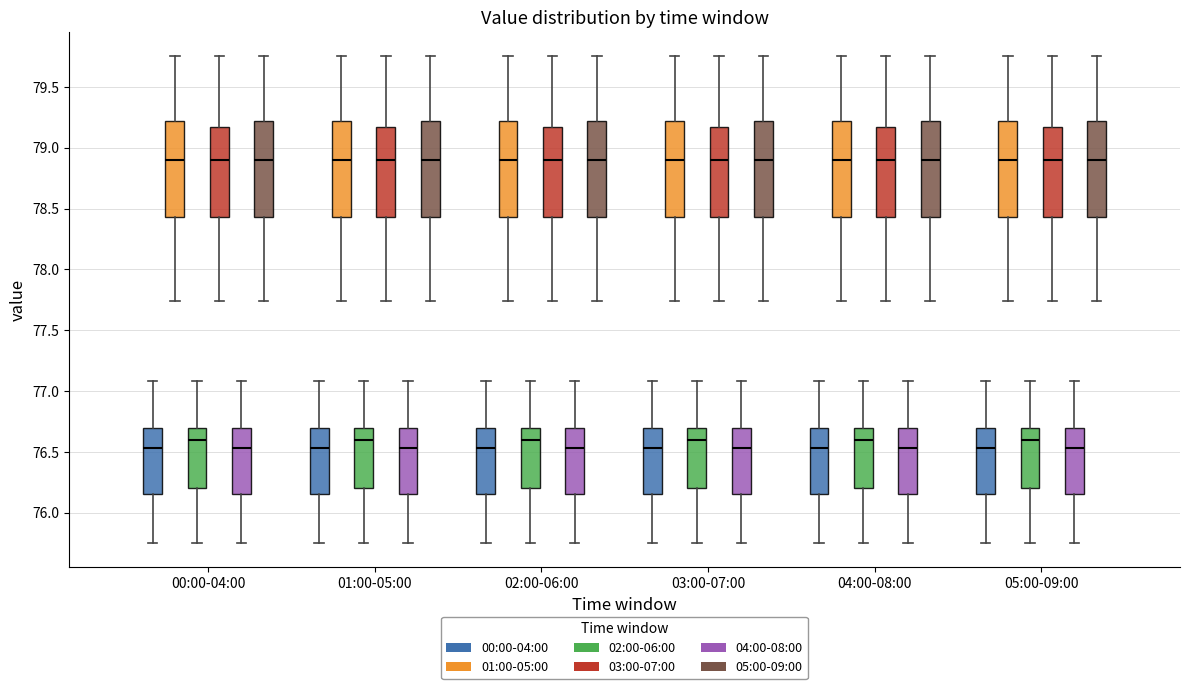

Reading left to right, transcribe this box plot: for each box, give where its median line is, the range the box spans, and where its two whiskers end, as read against the y-axis. The values are not printed on the chart, so give them approximately, as read against the axis.

00:00-04:00 (00:00-04:00): median 76.55, box 76.15 to 76.70, whiskers 75.75 to 77.10
00:00-04:00 (01:00-05:00): median 78.90, box 78.45 to 79.20, whiskers 77.75 to 79.75
00:00-04:00 (02:00-06:00): median 76.60, box 76.20 to 76.70, whiskers 75.75 to 77.10
00:00-04:00 (03:00-07:00): median 78.90, box 78.45 to 79.15, whiskers 77.75 to 79.75
00:00-04:00 (04:00-08:00): median 76.55, box 76.15 to 76.70, whiskers 75.75 to 77.10
00:00-04:00 (05:00-09:00): median 78.90, box 78.45 to 79.20, whiskers 77.75 to 79.75
01:00-05:00 (00:00-04:00): median 76.55, box 76.15 to 76.70, whiskers 75.75 to 77.10
01:00-05:00 (01:00-05:00): median 78.90, box 78.45 to 79.20, whiskers 77.75 to 79.75
01:00-05:00 (02:00-06:00): median 76.60, box 76.20 to 76.70, whiskers 75.75 to 77.10
01:00-05:00 (03:00-07:00): median 78.90, box 78.45 to 79.15, whiskers 77.75 to 79.75
01:00-05:00 (04:00-08:00): median 76.55, box 76.15 to 76.70, whiskers 75.75 to 77.10
01:00-05:00 (05:00-09:00): median 78.90, box 78.45 to 79.20, whiskers 77.75 to 79.75
02:00-06:00 (00:00-04:00): median 76.55, box 76.15 to 76.70, whiskers 75.75 to 77.10
02:00-06:00 (01:00-05:00): median 78.90, box 78.45 to 79.20, whiskers 77.75 to 79.75
02:00-06:00 (02:00-06:00): median 76.60, box 76.20 to 76.70, whiskers 75.75 to 77.10
02:00-06:00 (03:00-07:00): median 78.90, box 78.45 to 79.15, whiskers 77.75 to 79.75
02:00-06:00 (04:00-08:00): median 76.55, box 76.15 to 76.70, whiskers 75.75 to 77.10
02:00-06:00 (05:00-09:00): median 78.90, box 78.45 to 79.20, whiskers 77.75 to 79.75
03:00-07:00 (00:00-04:00): median 76.55, box 76.15 to 76.70, whiskers 75.75 to 77.10
03:00-07:00 (01:00-05:00): median 78.90, box 78.45 to 79.20, whiskers 77.75 to 79.75
03:00-07:00 (02:00-06:00): median 76.60, box 76.20 to 76.70, whiskers 75.75 to 77.10
03:00-07:00 (03:00-07:00): median 78.90, box 78.45 to 79.15, whiskers 77.75 to 79.75
03:00-07:00 (04:00-08:00): median 76.55, box 76.15 to 76.70, whiskers 75.75 to 77.10
03:00-07:00 (05:00-09:00): median 78.90, box 78.45 to 79.20, whiskers 77.75 to 79.75
04:00-08:00 (00:00-04:00): median 76.55, box 76.15 to 76.70, whiskers 75.75 to 77.10
04:00-08:00 (01:00-05:00): median 78.90, box 78.45 to 79.20, whiskers 77.75 to 79.75
04:00-08:00 (02:00-06:00): median 76.60, box 76.20 to 76.70, whiskers 75.75 to 77.10
04:00-08:00 (03:00-07:00): median 78.90, box 78.45 to 79.15, whiskers 77.75 to 79.75
04:00-08:00 (04:00-08:00): median 76.55, box 76.15 to 76.70, whiskers 75.75 to 77.10
04:00-08:00 (05:00-09:00): median 78.90, box 78.45 to 79.20, whiskers 77.75 to 79.75
05:00-09:00 (00:00-04:00): median 76.55, box 76.15 to 76.70, whiskers 75.75 to 77.10
05:00-09:00 (01:00-05:00): median 78.90, box 78.45 to 79.20, whiskers 77.75 to 79.75
05:00-09:00 (02:00-06:00): median 76.60, box 76.20 to 76.70, whiskers 75.75 to 77.10
05:00-09:00 (03:00-07:00): median 78.90, box 78.45 to 79.15, whiskers 77.75 to 79.75
05:00-09:00 (04:00-08:00): median 76.55, box 76.15 to 76.70, whiskers 75.75 to 77.10
05:00-09:00 (05:00-09:00): median 78.90, box 78.45 to 79.20, whiskers 77.75 to 79.75